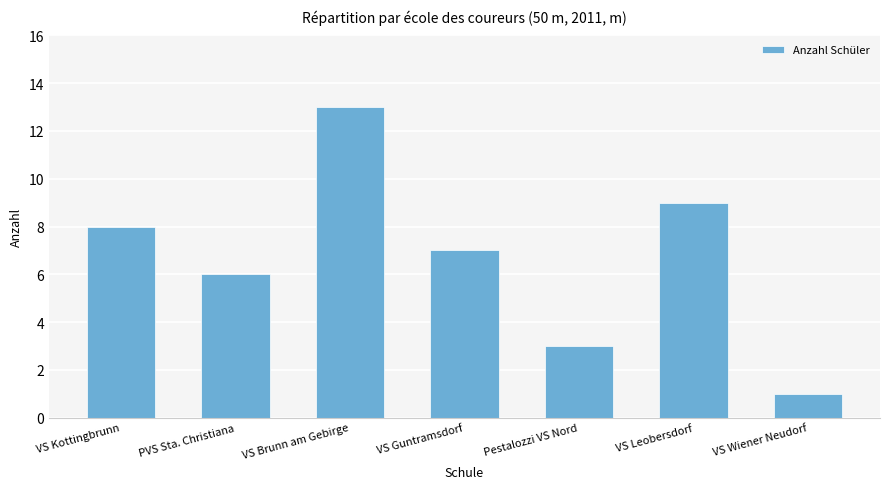

Reading left to right, what are all the values shown in this chart?

VS Kottingbrunn=8	PVS Sta. Christiana=6	VS Brunn am Gebirge=13	VS Guntramsdorf=7	Pestalozzi VS Nord=3	VS Leobersdorf=9	VS Wiener Neudorf=1